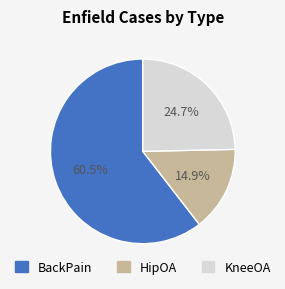

Which has a higher value, BackPain or KneeOA?

BackPain